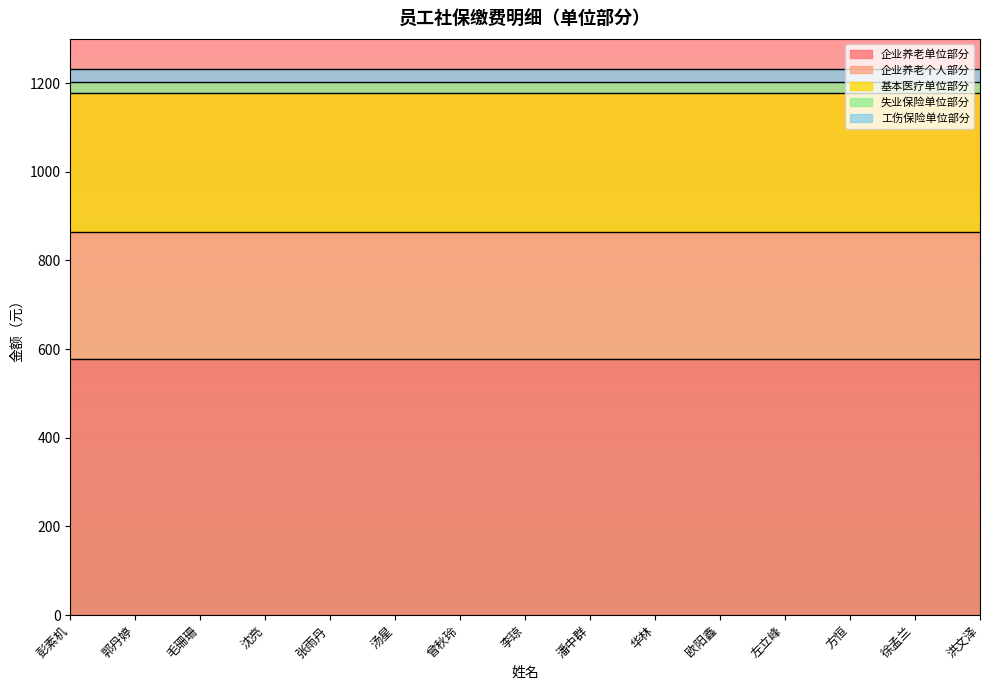

What position from the right is 方恒?

3